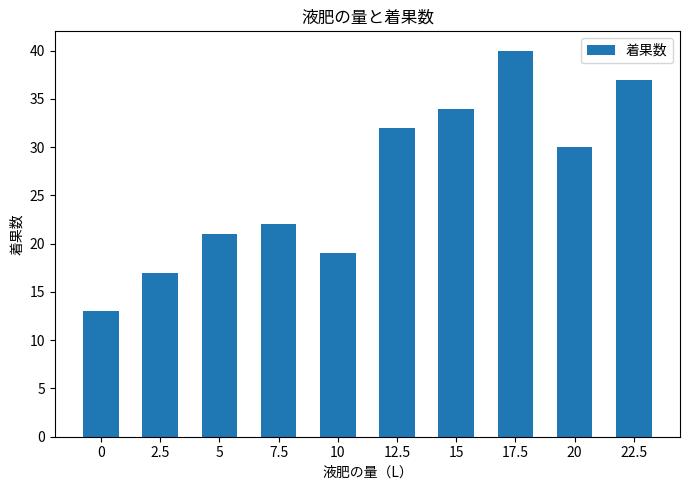

Read the value at 15, to the nearest 10.

30